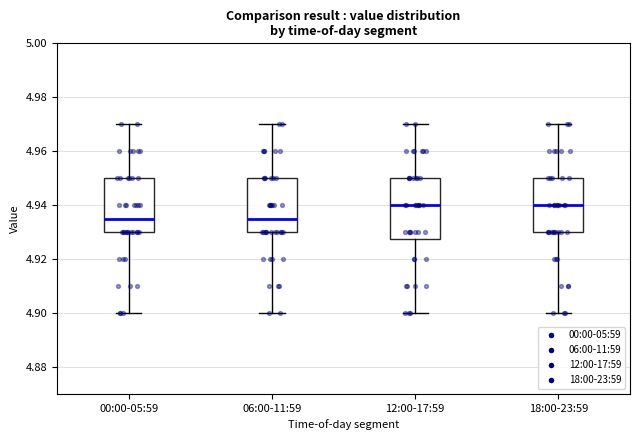

Where is the upper edge of the box for 00:00-05:59 on the y-axis? The values are not printed on the chart, so give them approximately, as read against the axis.

4.950